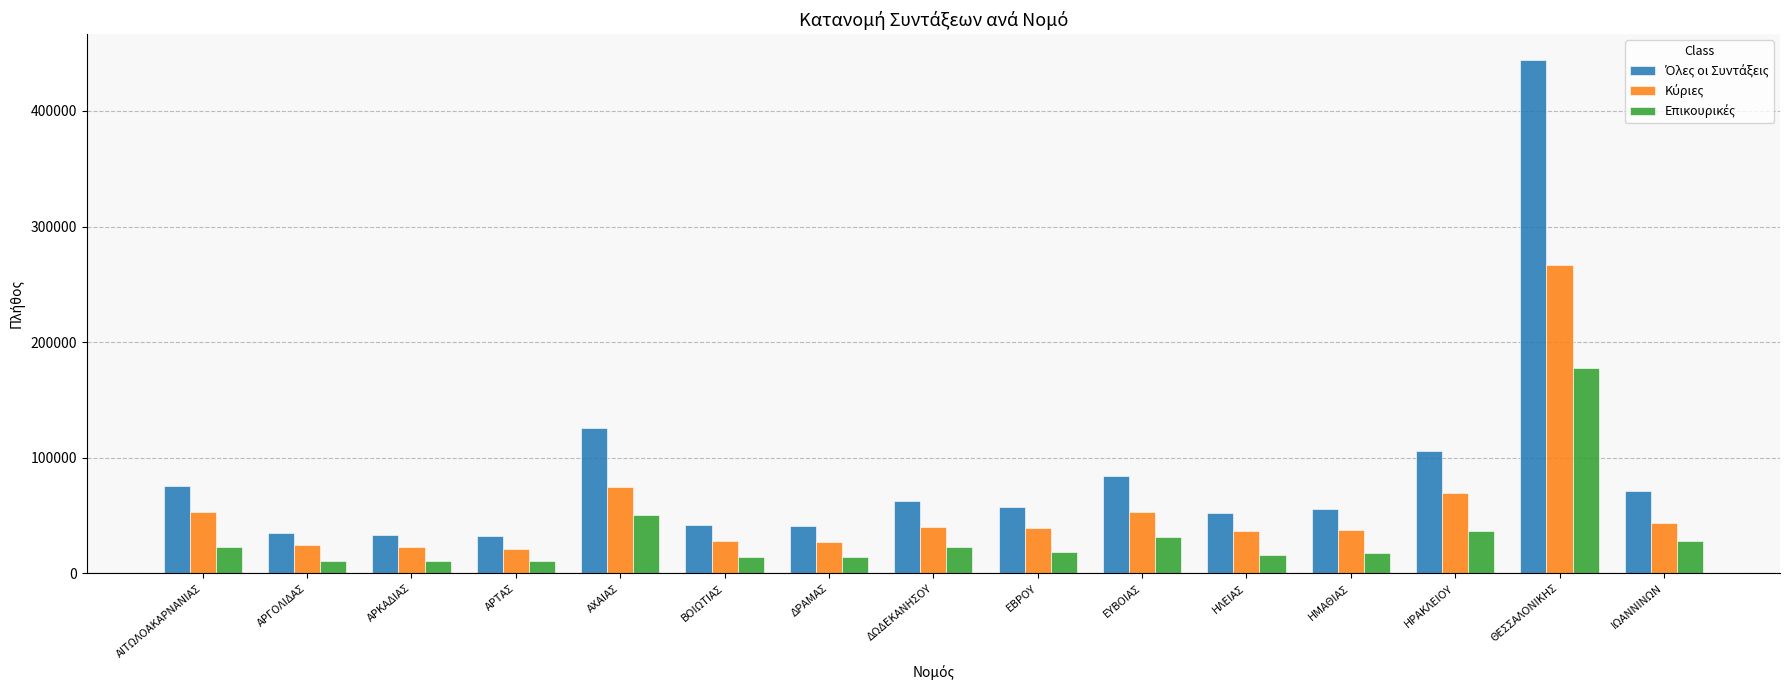

At which category is the sum across all series the highest?

ΘΕΣΣΑΛΟΝΙΚΗΣ